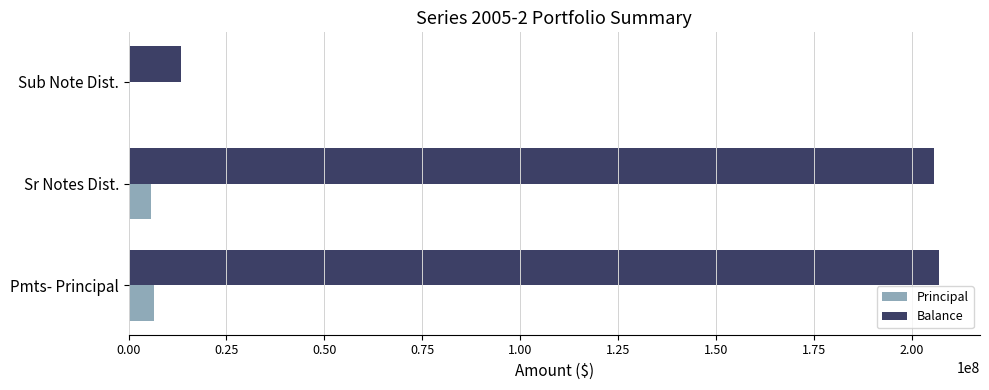

What is the total value across all series at Pmts- Principal?

213445461.5